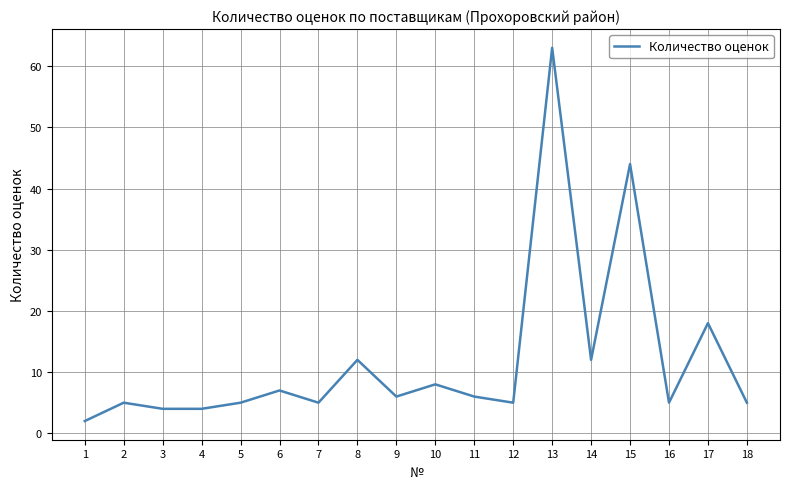

What is the difference between the maximum and minimum values?

61